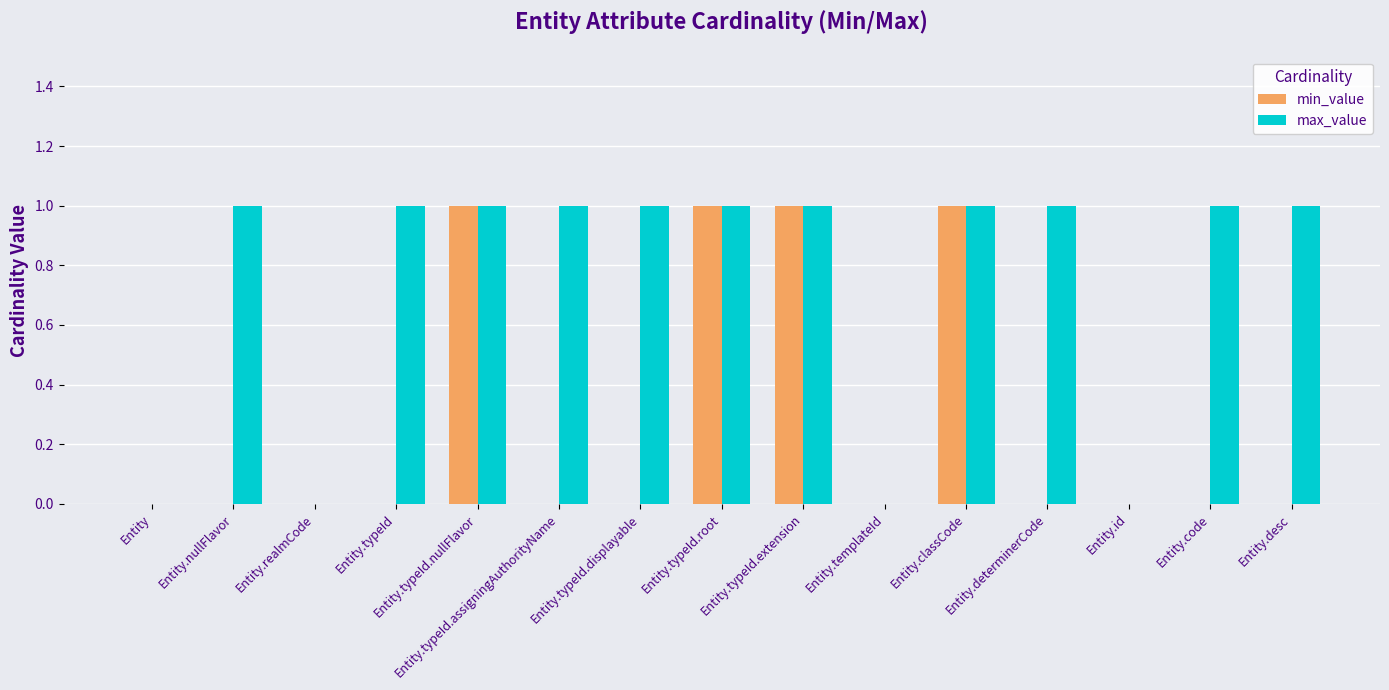

Is the value of max_value at Entity.determinerCode greater than the value of min_value at Entity.typeId.displayable?

Yes